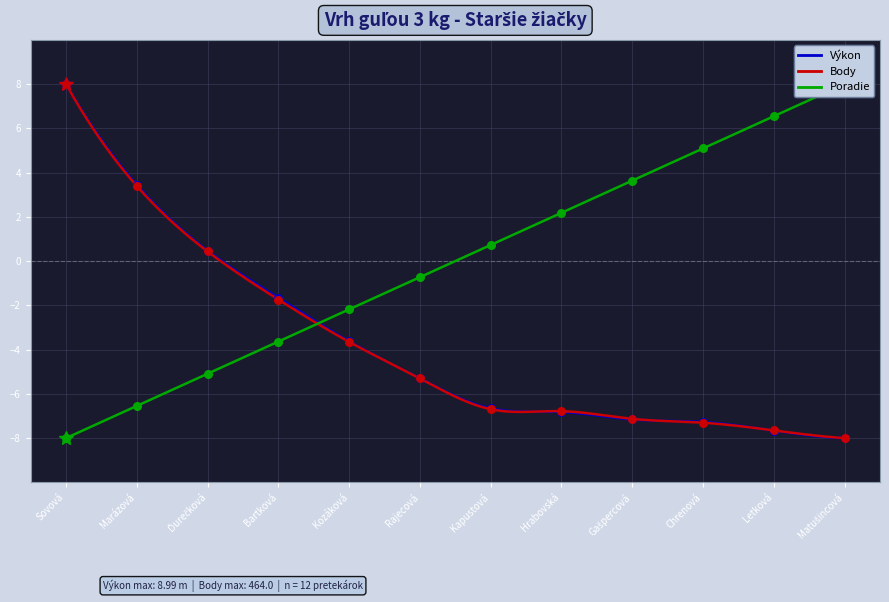

What is the total value across all series at Kozáková?

-9.5